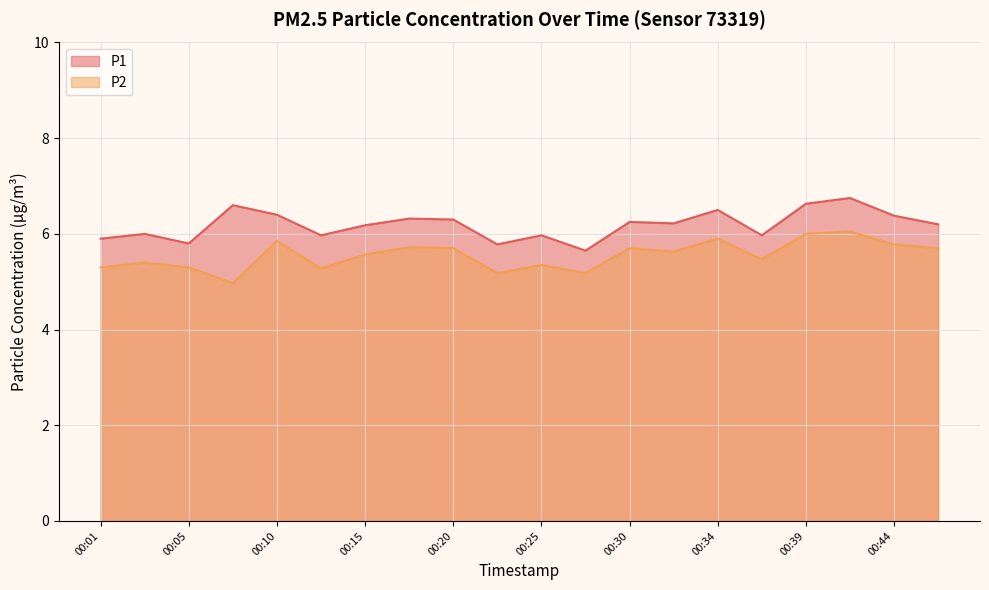

List the labels in order of P2 value, smallest first.

00:08, 00:22, 00:27, 00:13, 00:01, 00:05, 00:25, 00:03, 00:37, 00:15, 00:32, 00:20, 00:30, 00:47, 00:17, 00:44, 00:10, 00:34, 00:39, 00:42